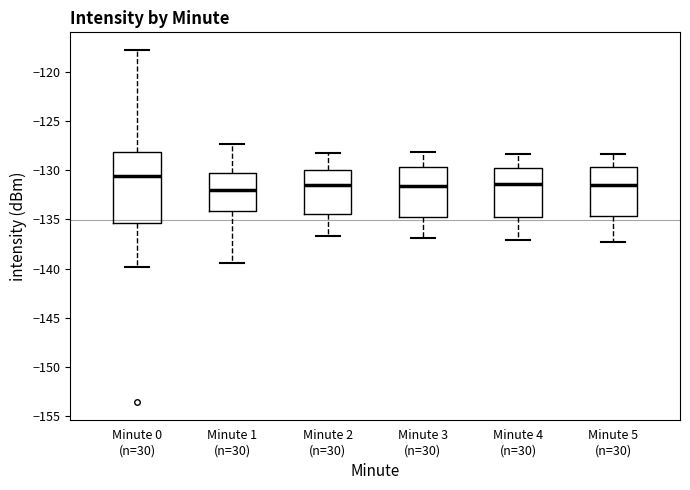

Which box's median line is the highest?

Minute 0 (n=30)